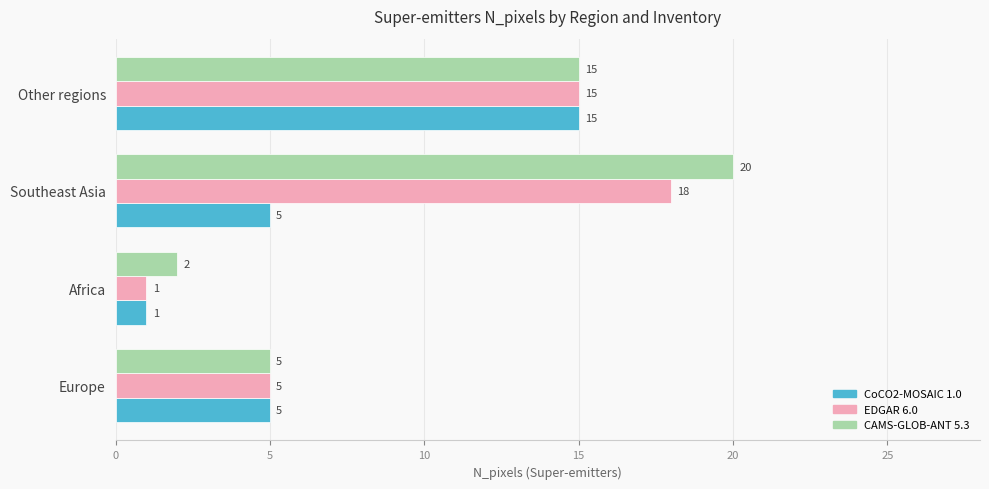

List the series in order of their overall mean, lowest first.

CoCO2-MOSAIC 1.0, EDGAR 6.0, CAMS-GLOB-ANT 5.3